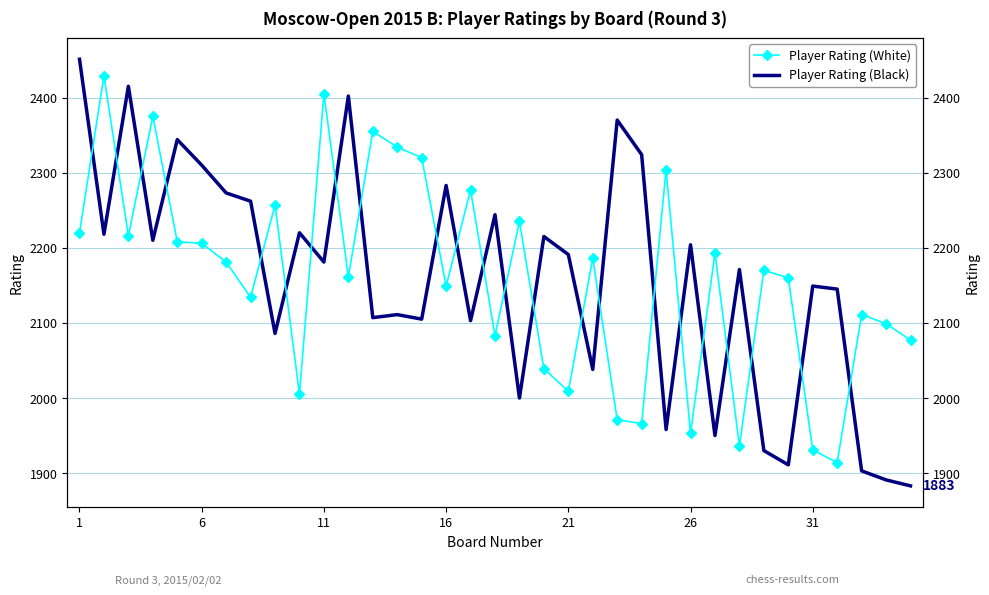

Which label corresponds to the largest value in the chart?

1